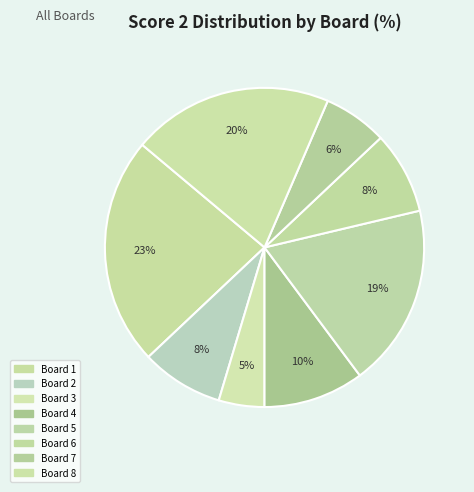

How many slices are in this pie chart?

8